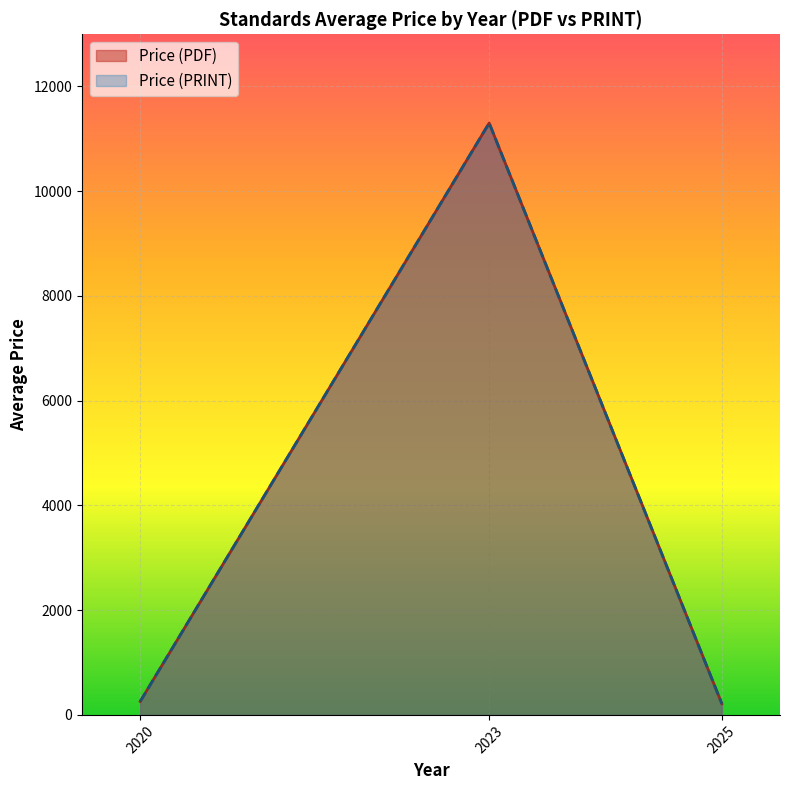

Is it true that Price (PDF) equals 38.0 at 26?

False